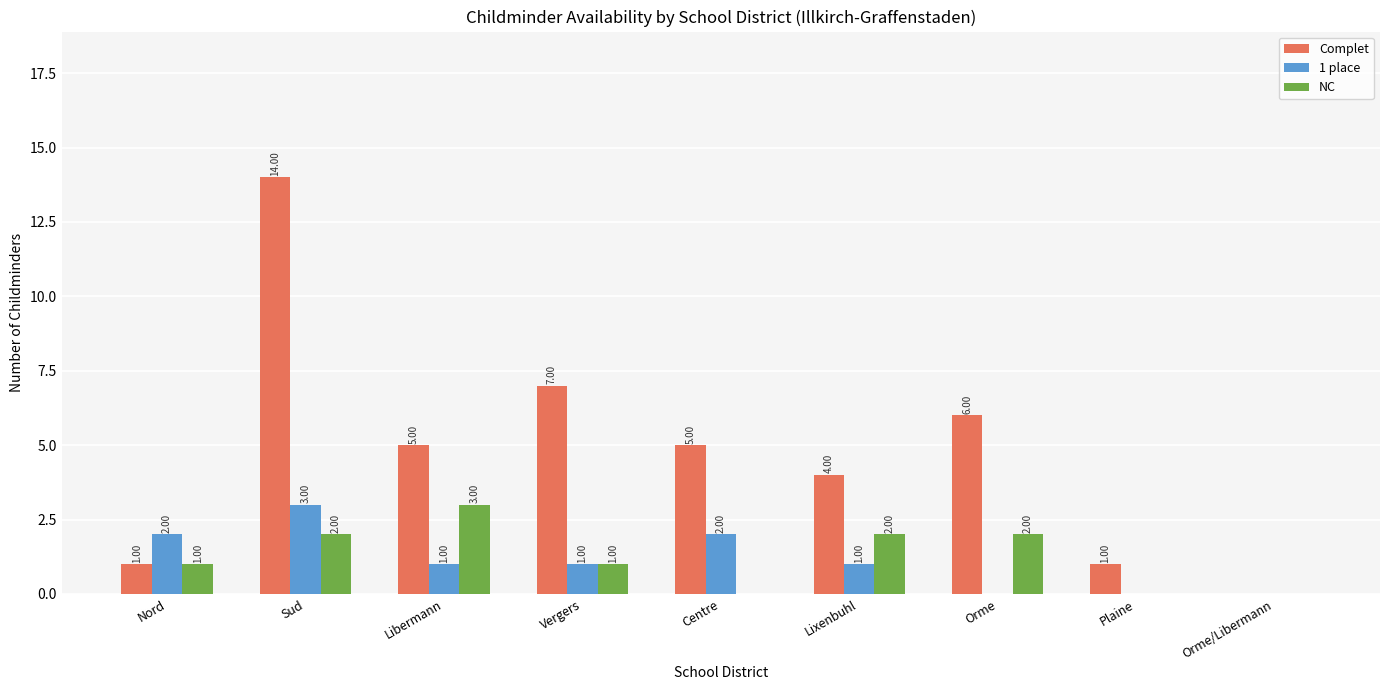

Which series has the largest total across all categories?

Complet